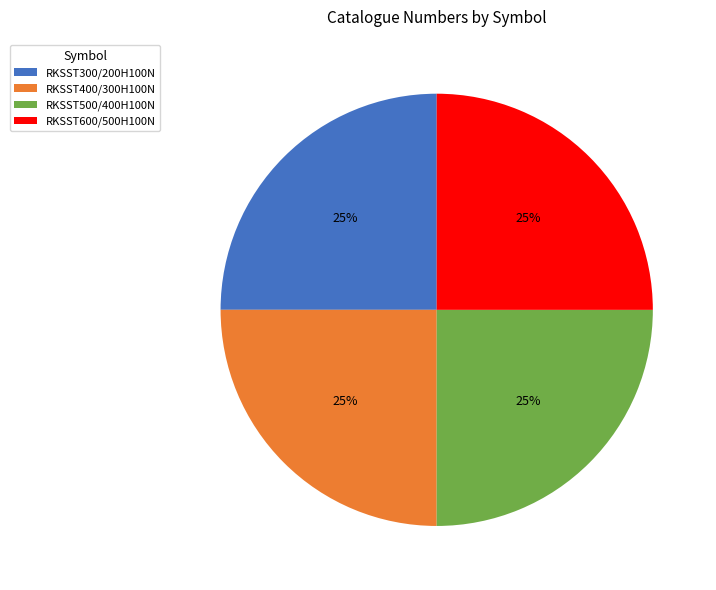

Does RKSST300/200H100N represent more than half of the total?

No